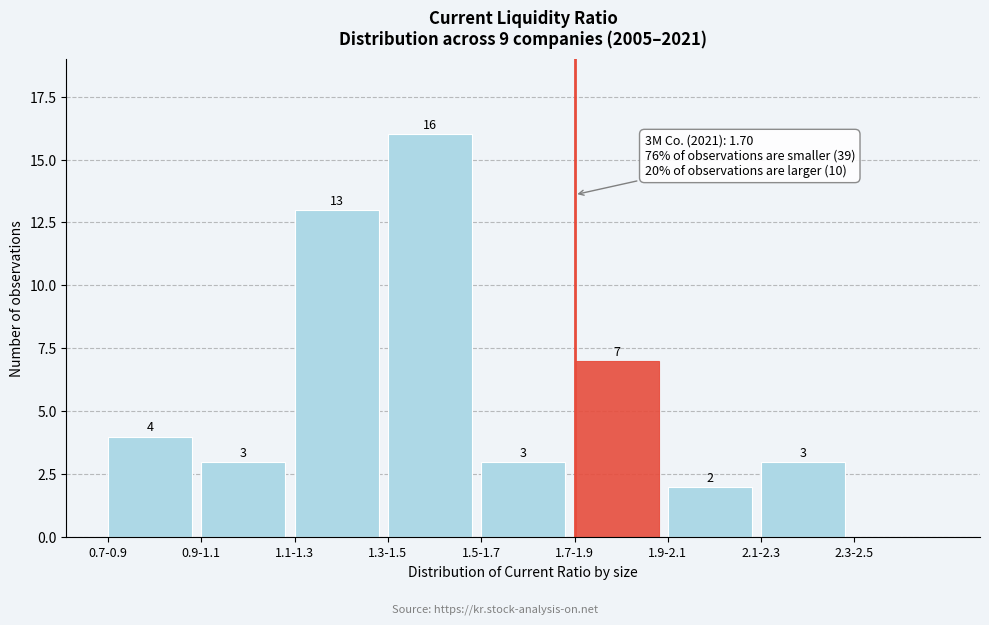

Reading right to left, extract all data points from this chart.

2.3-2.5=0	2.1-2.3=3	1.9-2.1=2	1.7-1.9=7	1.5-1.7=3	1.3-1.5=16	1.1-1.3=13	0.9-1.1=3	0.7-0.9=4